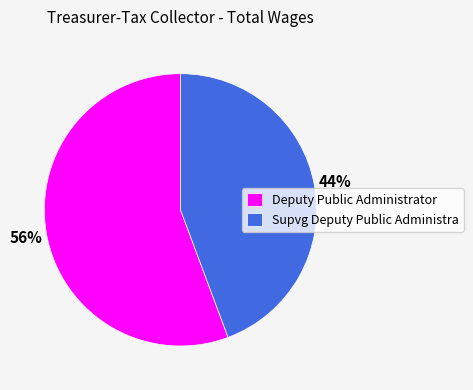

Which category accounts for the majority?

Deputy Public Administrator